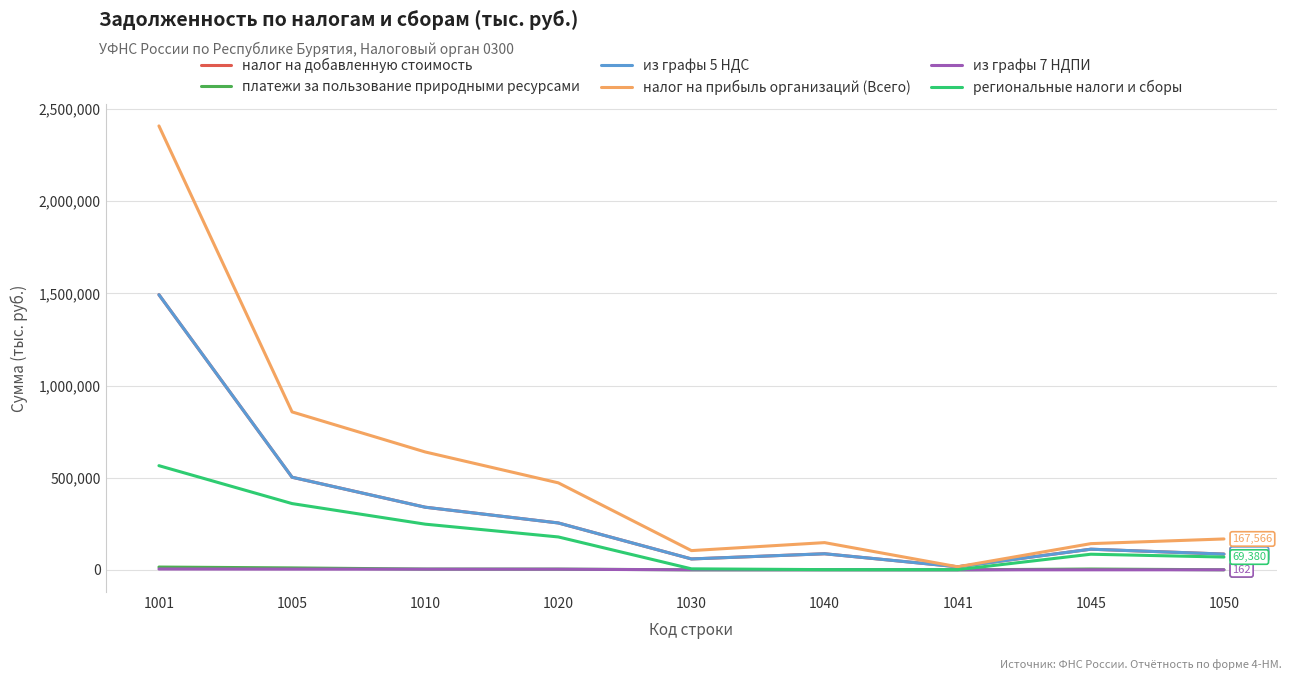

In налог на прибыль организаций (Всего), how many points are lower than both neighbors (excluding endpoints)?

2